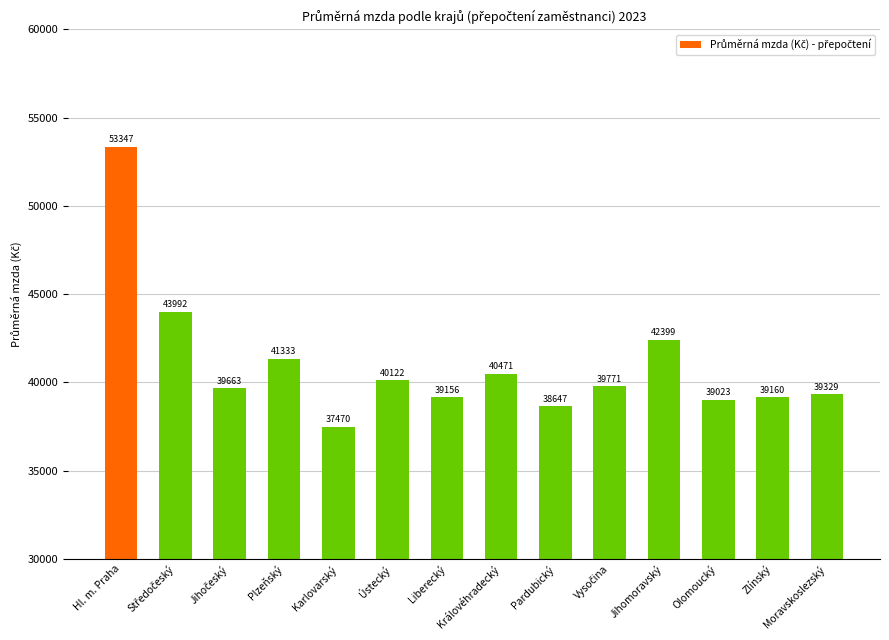

The value at Ústecký is 53988.0. True or false?

False